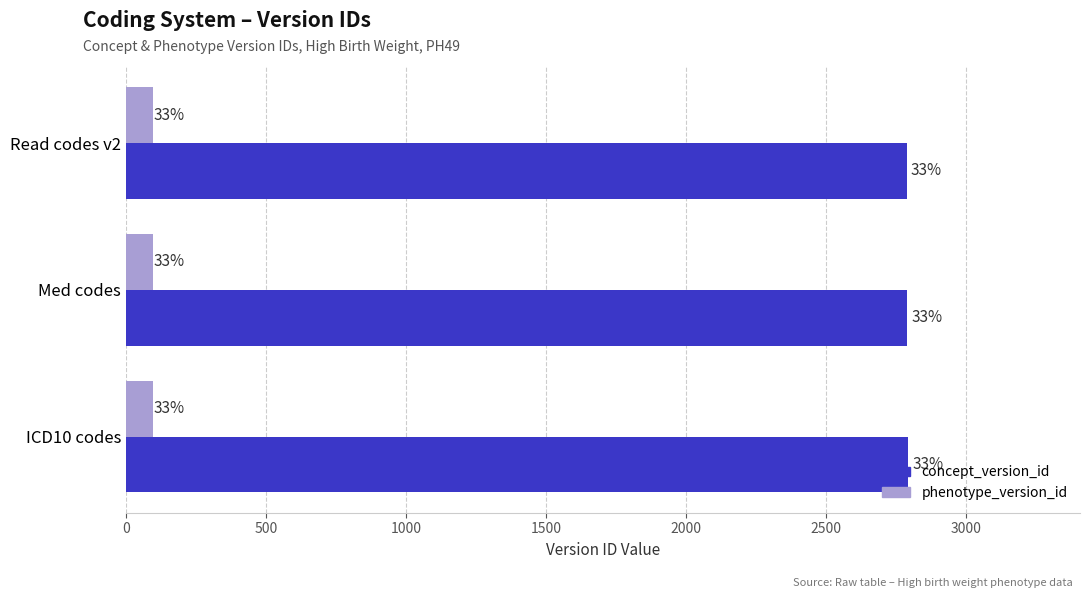

What are all the series names shown in the legend?

concept_version_id, phenotype_version_id